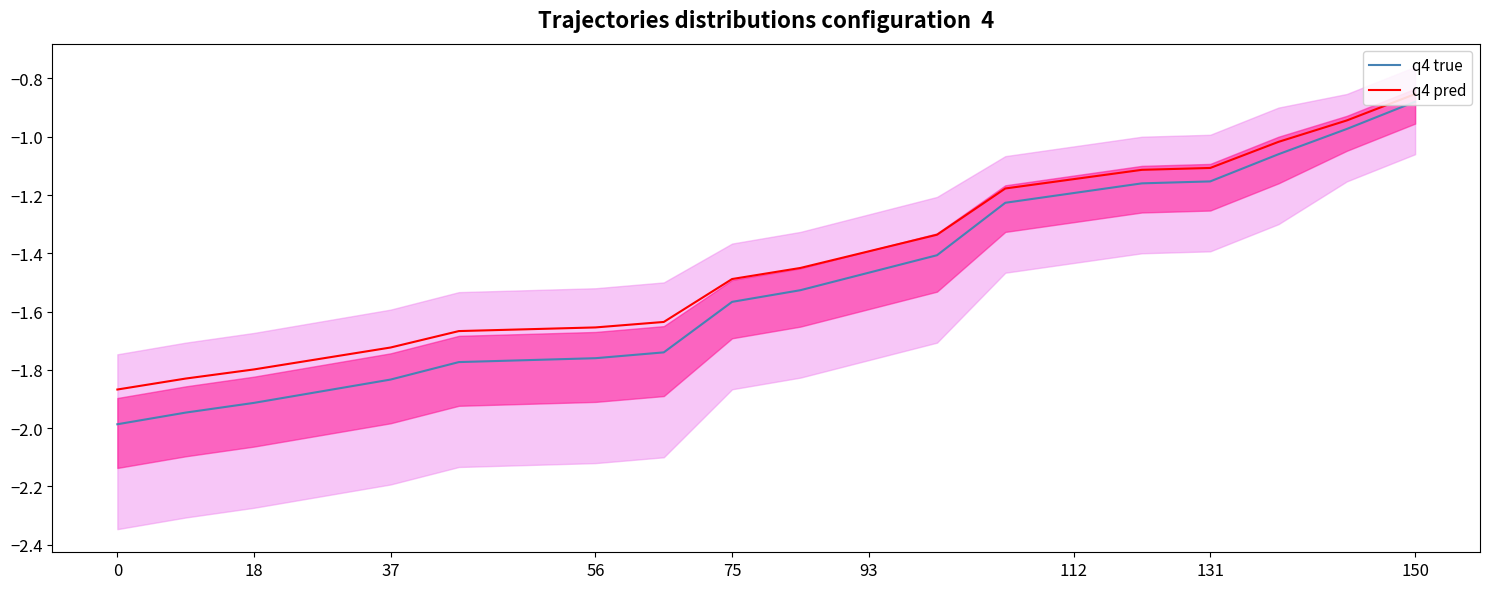

True or false: q4 pred and q4 true intersect in this chart.

False